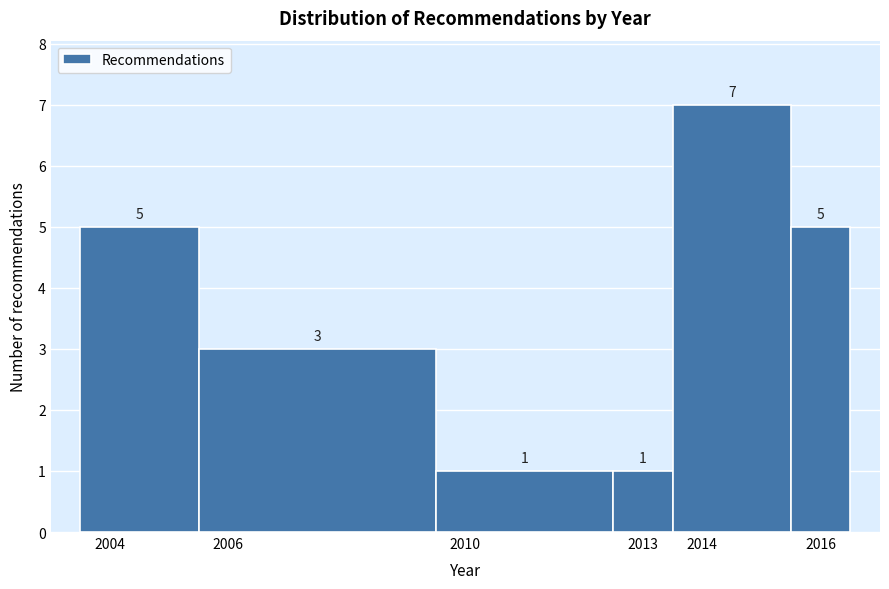

How tall is the bar that spans 2013.5 to 2015.5 on the x-axis?

7